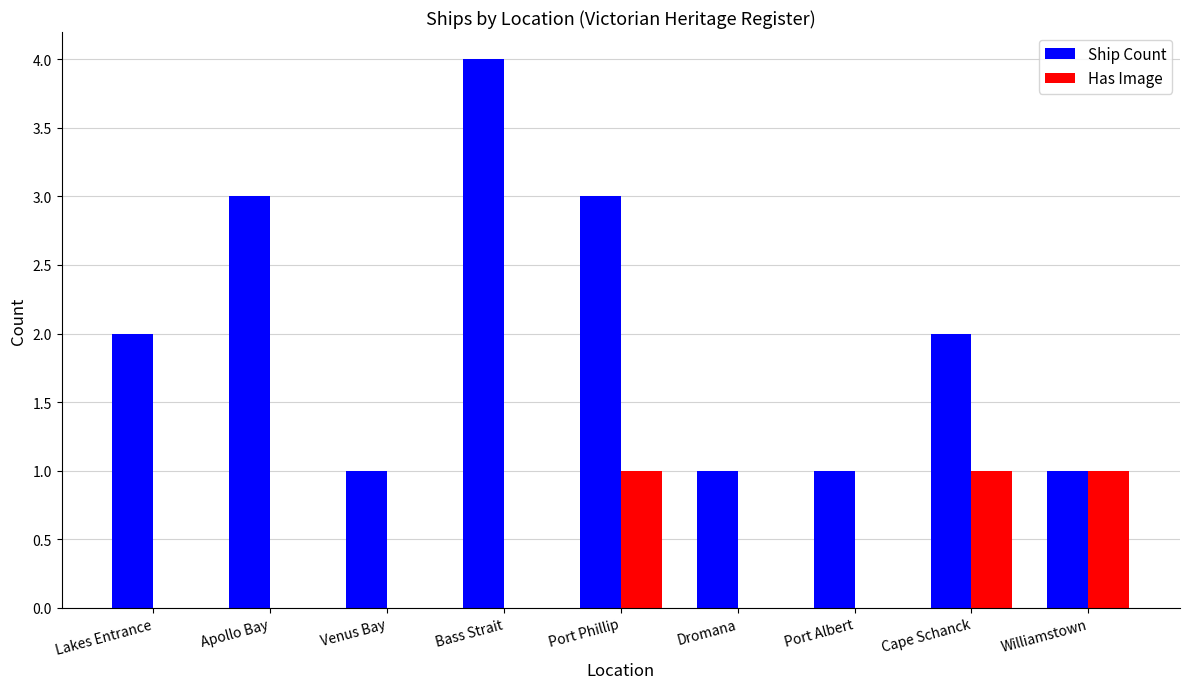

How many groups of bars are there?

9